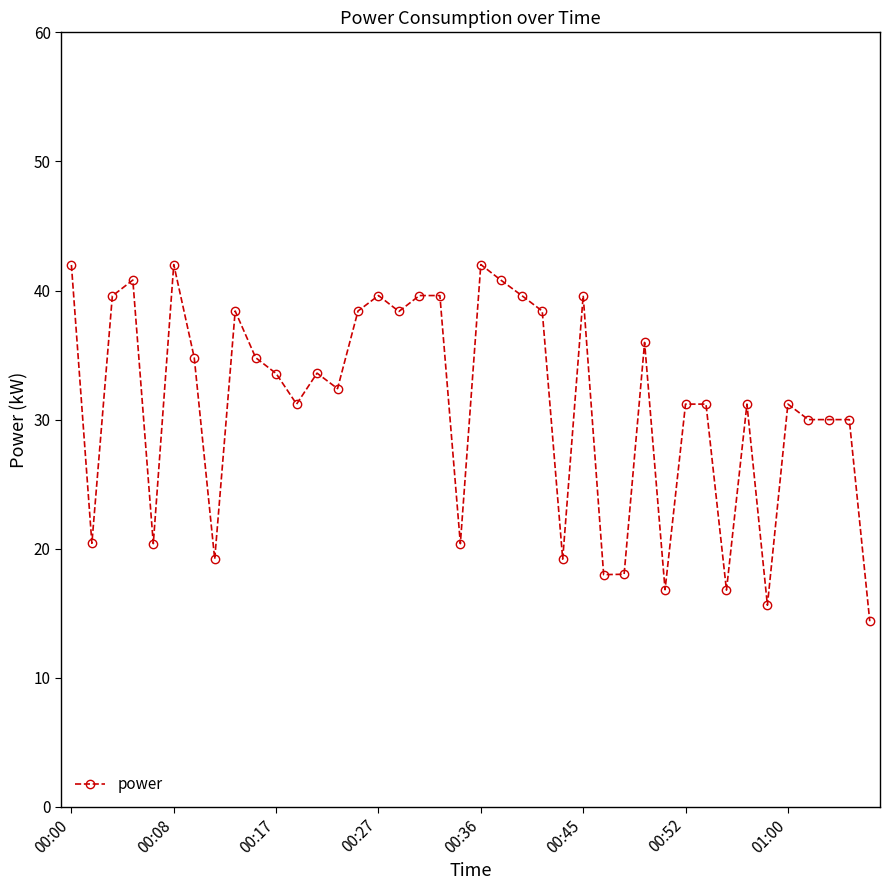

How many data points are less than 33?

20